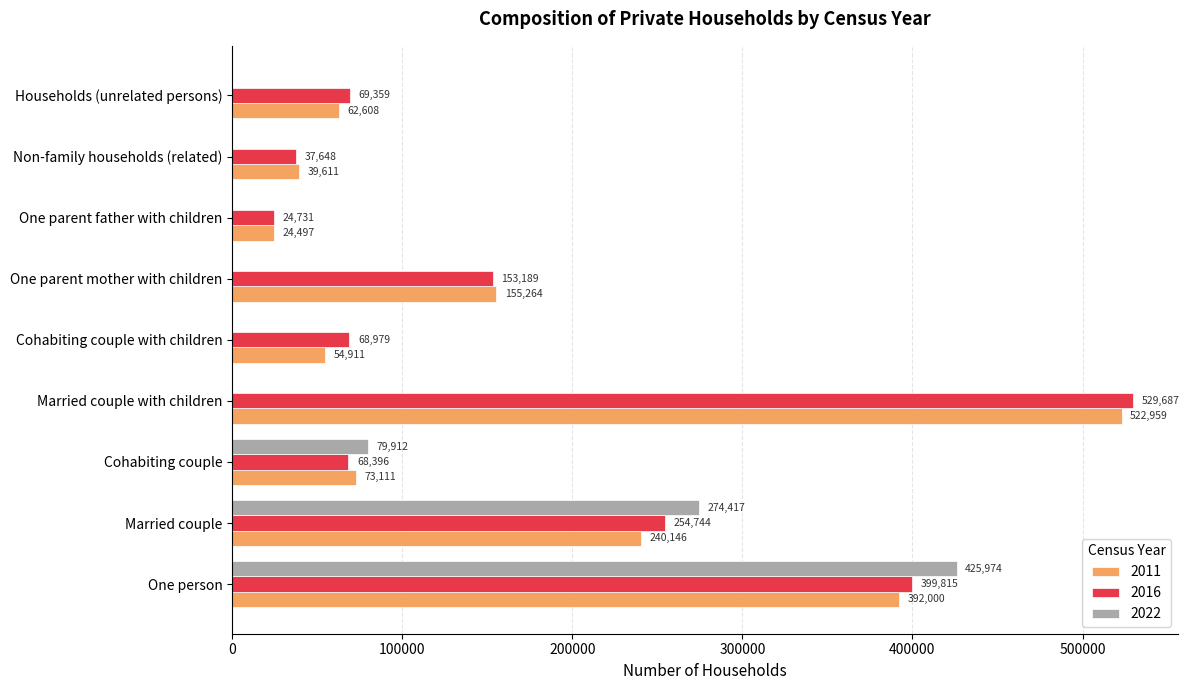

At which category is the sum across all series the highest?

One person